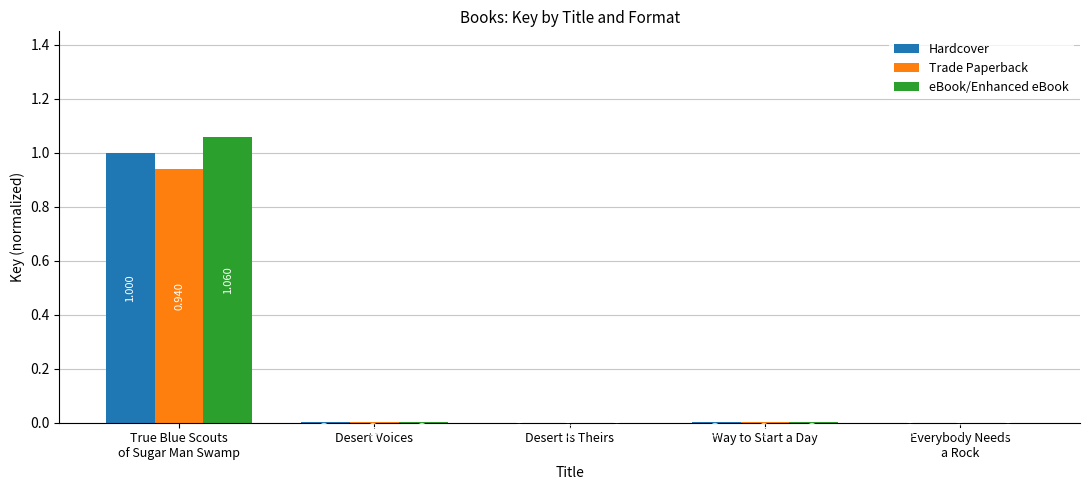

What is the average value of the Trade Paperback series?

0.2